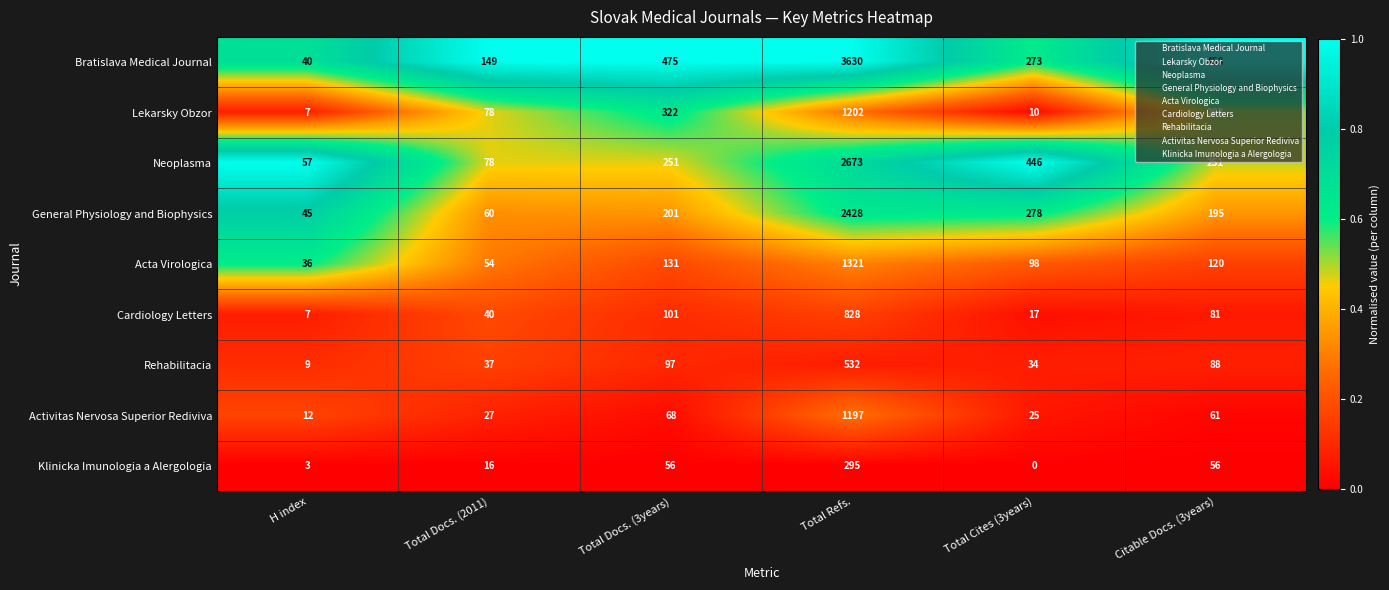

Count the number of categories in the chart.

6